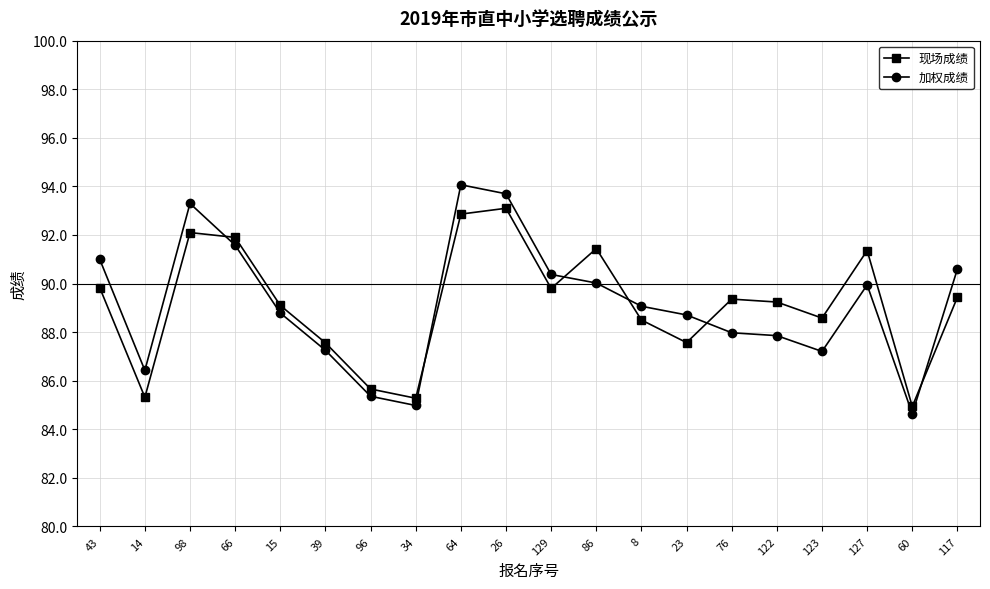

Is it true that 现场成绩 equals 91.9 at 66?

True